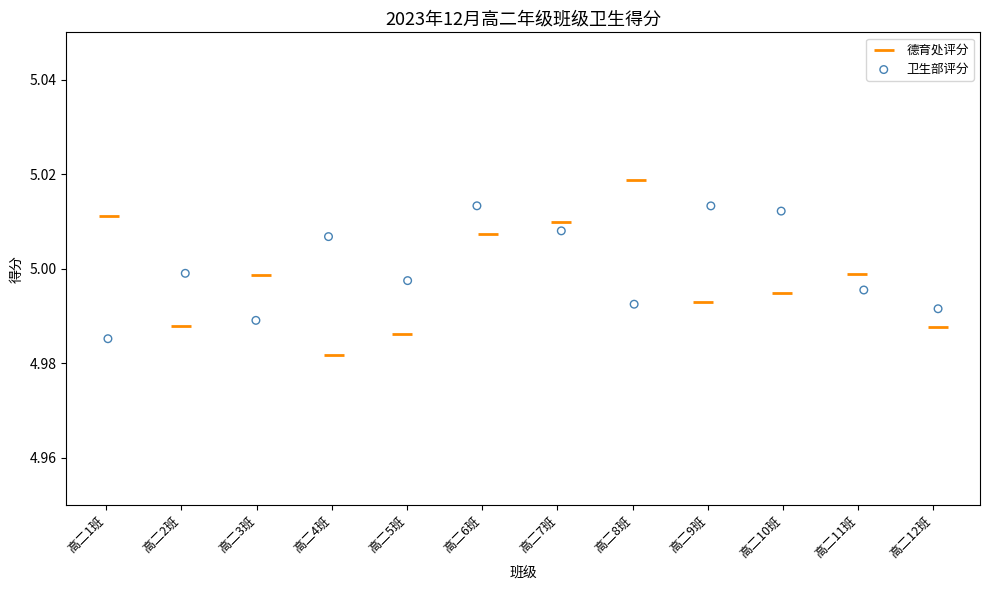

Which series contains the highest Y value?

德育处评分